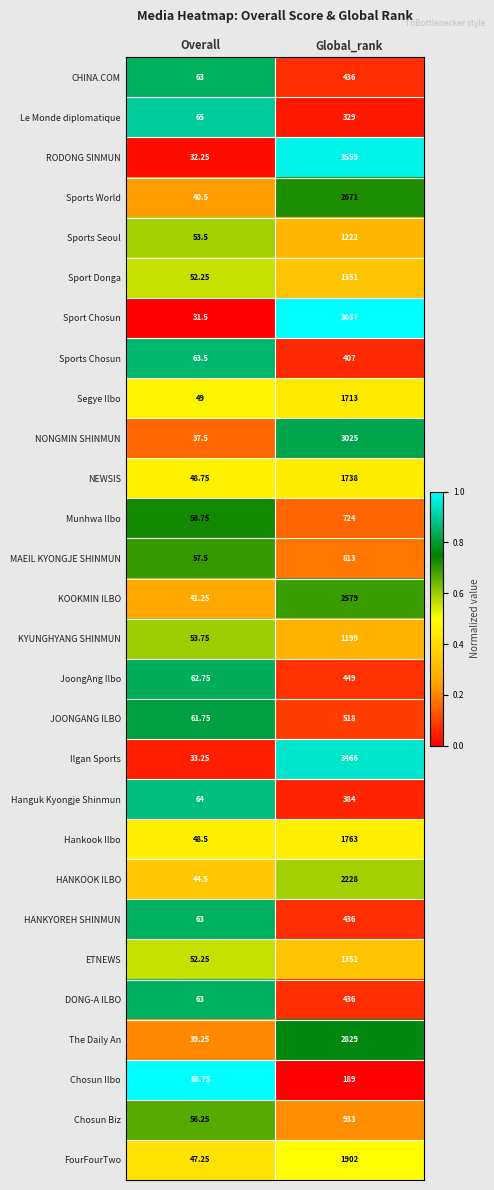

List the labels in order of JOONGANG ILBO value, smallest first.

Overall, Global_rank